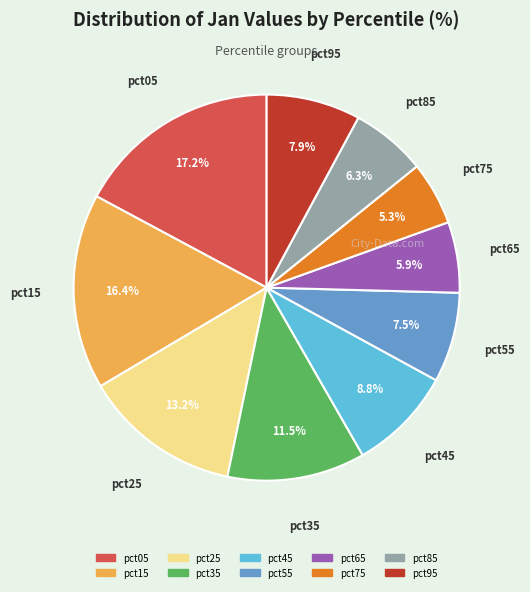

Is it true that pct75 is 5% of the pie?

True